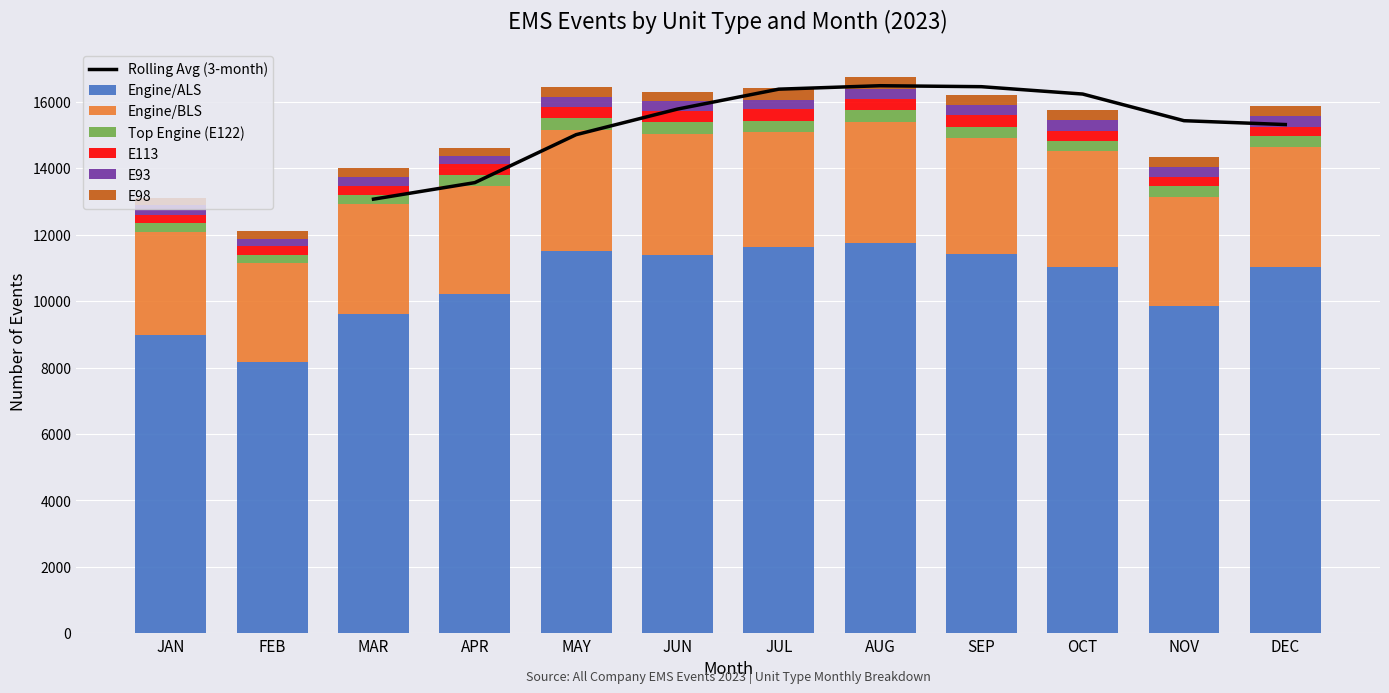

Read the E113 value at SEP, to the nearest 10.

340